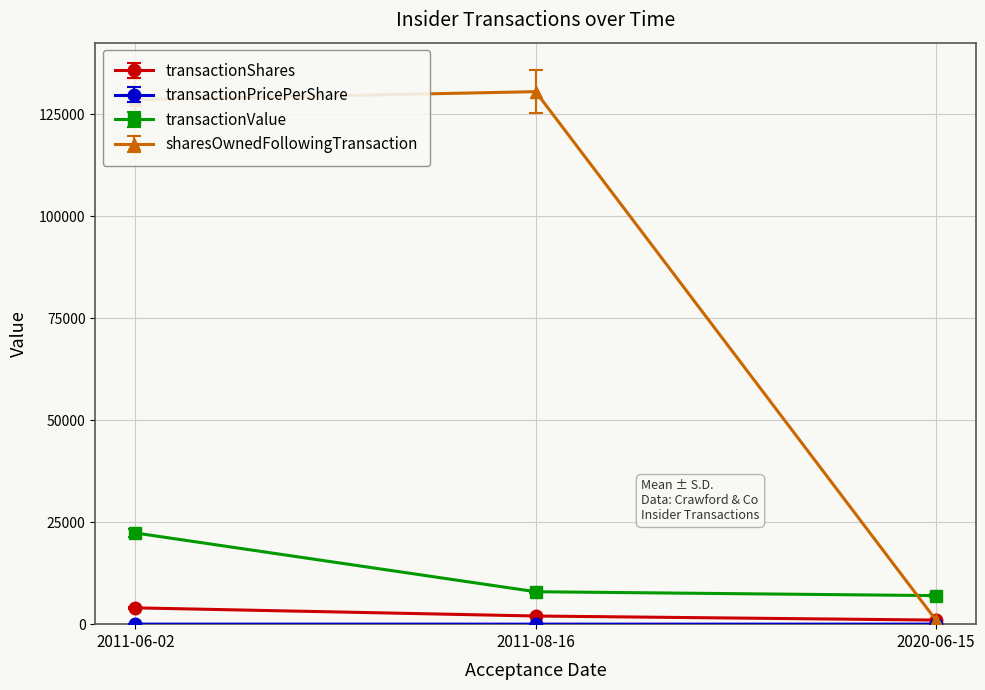

The value of transactionValue at 2020-06-15 is 37019.4. True or false?

False